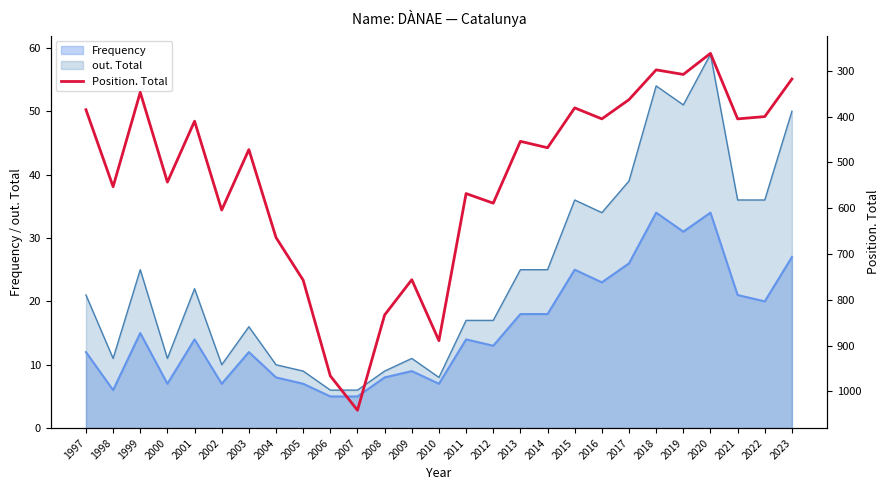

Count the number of categories in the chart.

27